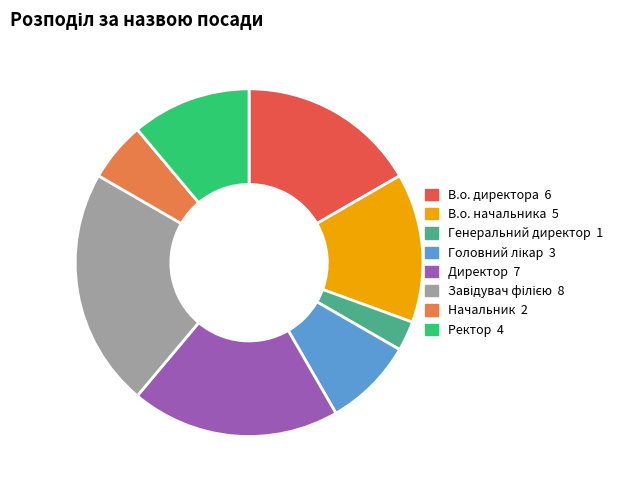

What is the smallest slice in the pie chart?

Генеральний директор